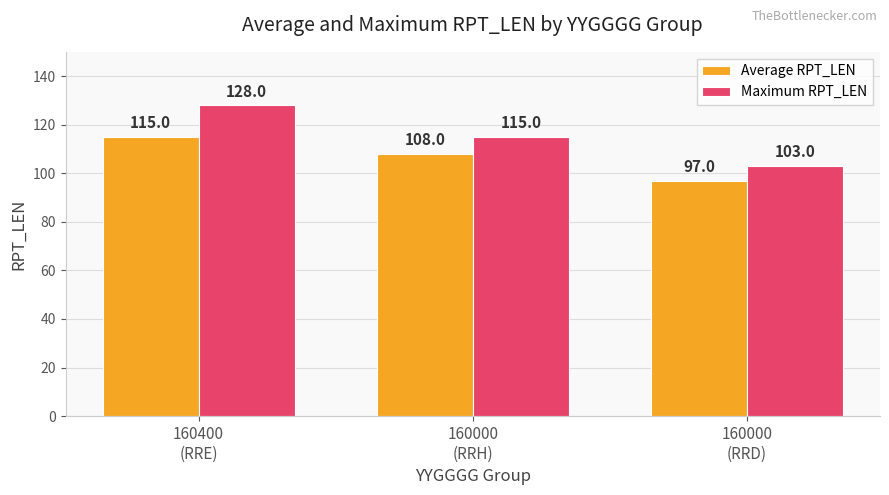

What position from the left is 160000
(RRD)?

3